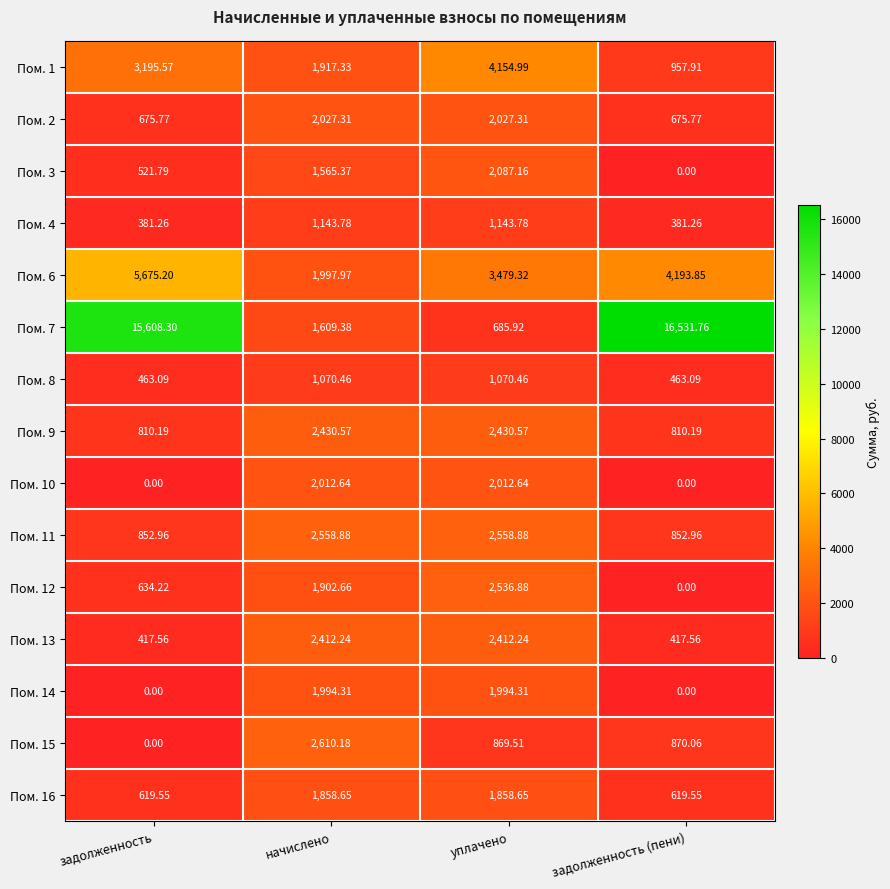

Is the value of Пом. 1 at начислено greater than the value of Пом. 15 at уплачено?

Yes